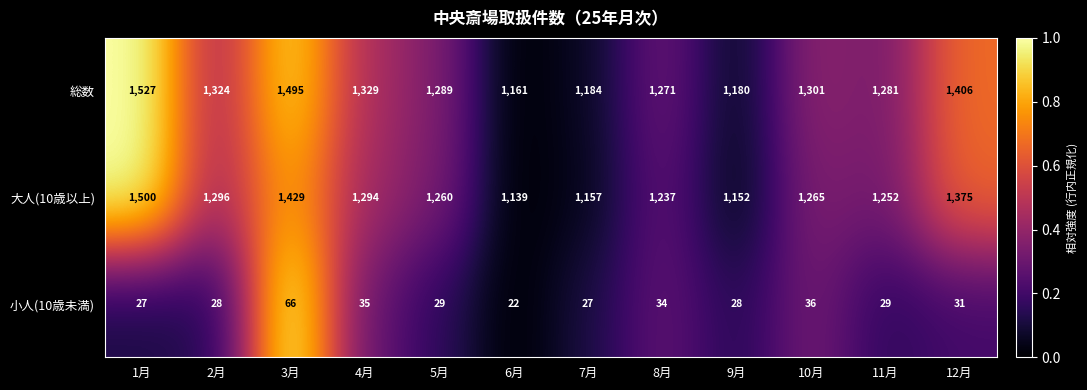

How many distinct data groups are displayed?

3